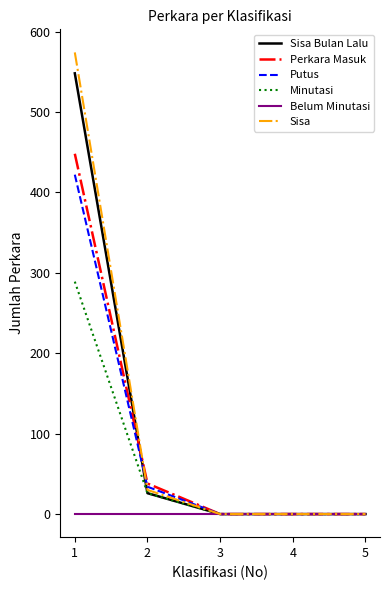

How many lines are shown in the chart?

6